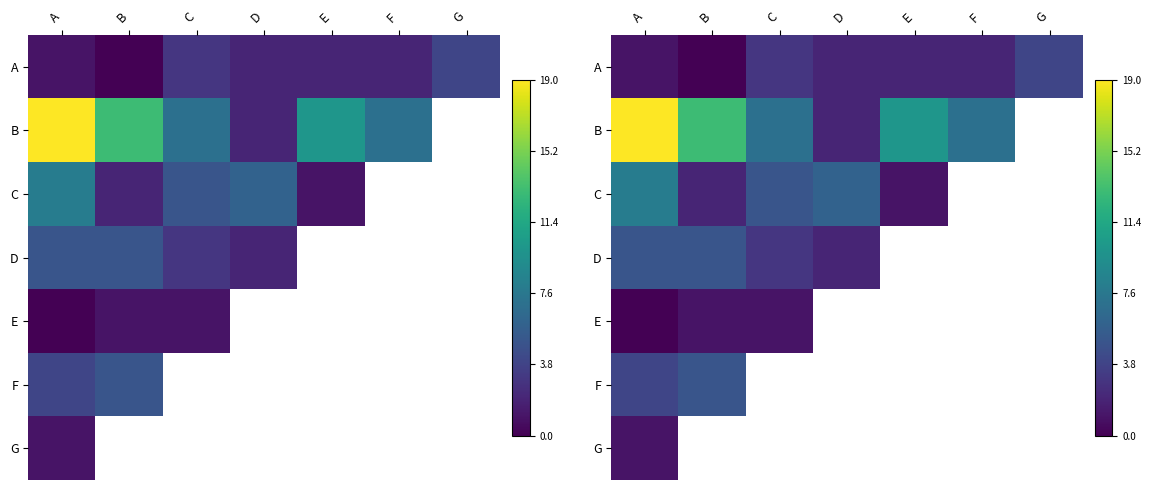

How many values in the B series are below 10?

3